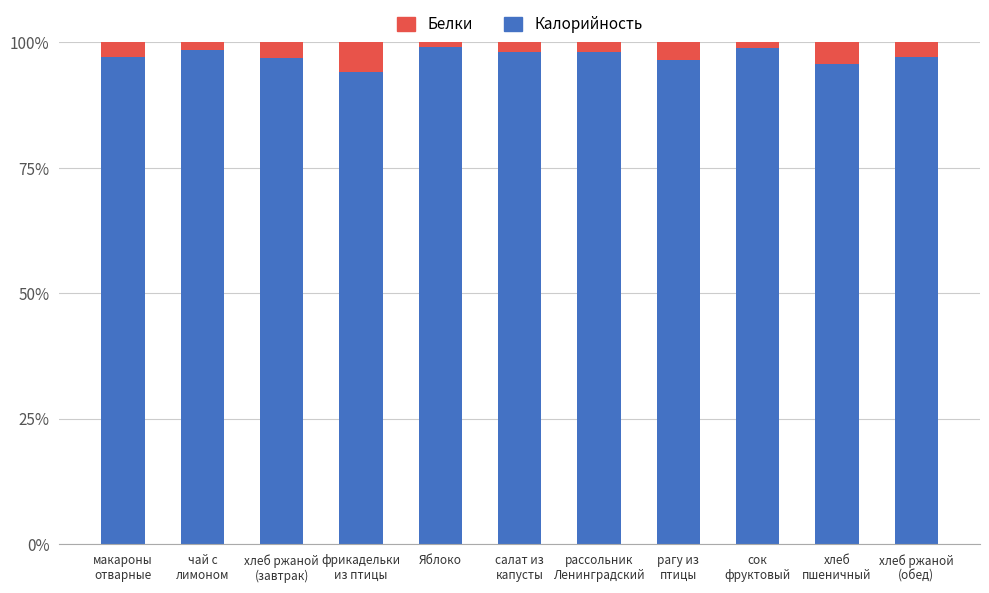

True or false: Калорийность has a value of 98.4 at чай с
лимоном.

True